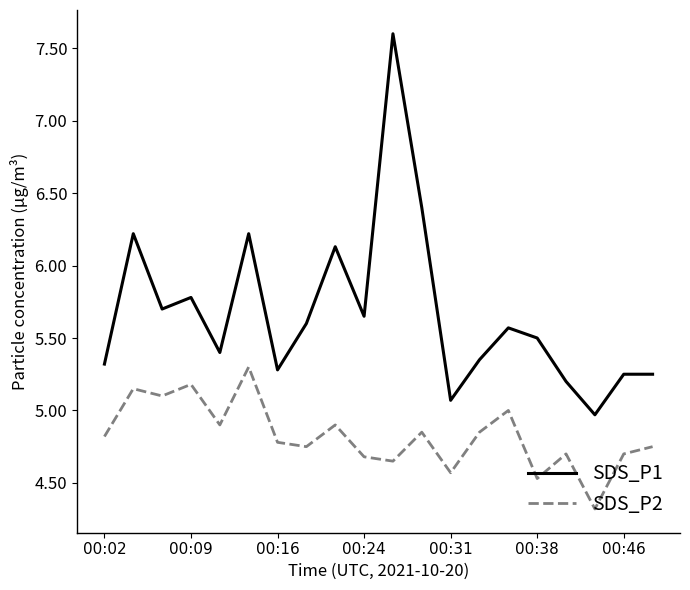

True or false: SDS_P2 has more than 1 points higher than both neighbors.

True